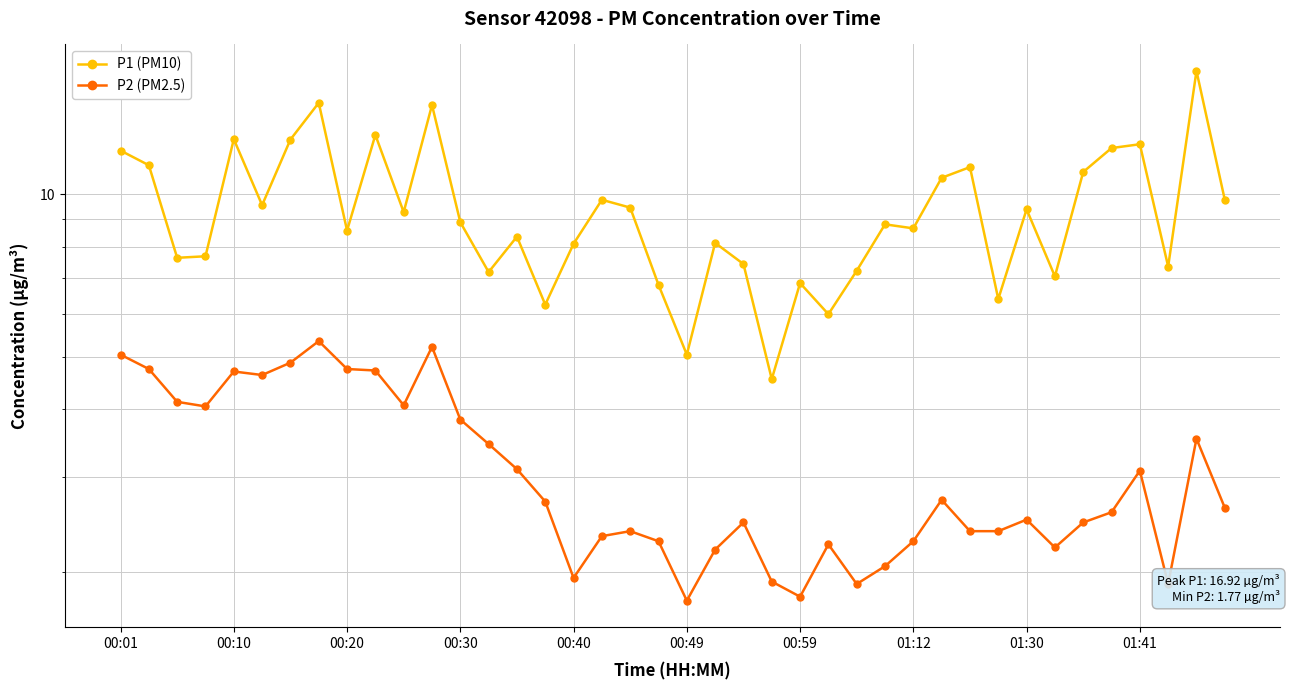

What is the difference between the highest and lowest values at 00:20?

3.5